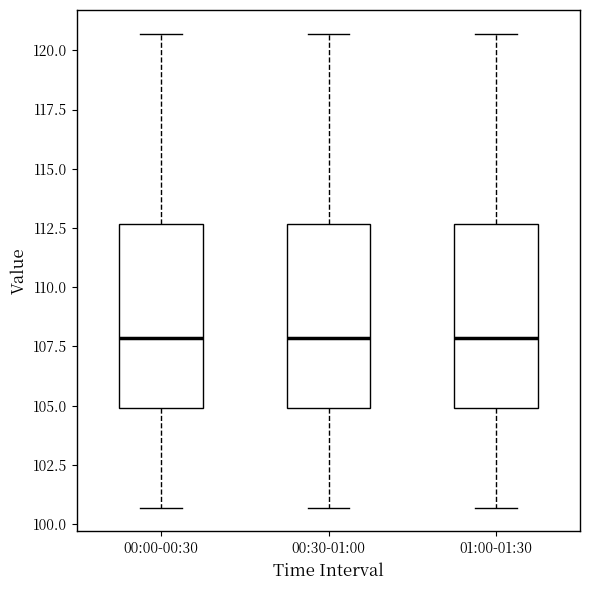

Reading left to right, transcribe this box plot: for each box, give where its median line is, the range the box spans, and where its two whiskers end, as read against the y-axis. The values are not printed on the chart, so give them approximately, as read against the axis.

00:00-00:30: median 108.0, box 105.0 to 112.5, whiskers 100.5 to 120.5
00:30-01:00: median 108.0, box 105.0 to 112.5, whiskers 100.5 to 120.5
01:00-01:30: median 108.0, box 105.0 to 112.5, whiskers 100.5 to 120.5